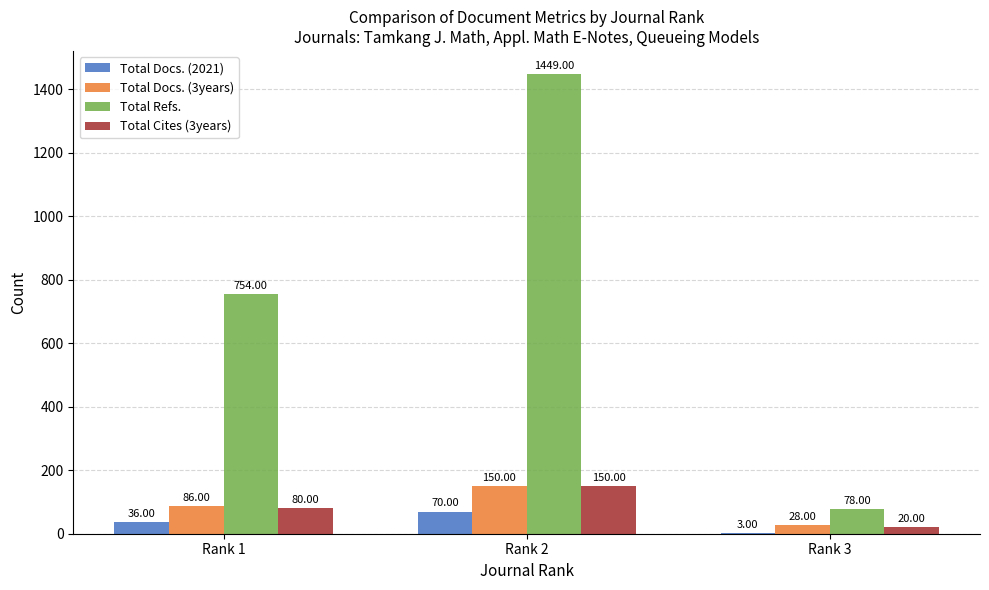

At which category does the chart reach its peak across all series?

Rank 2